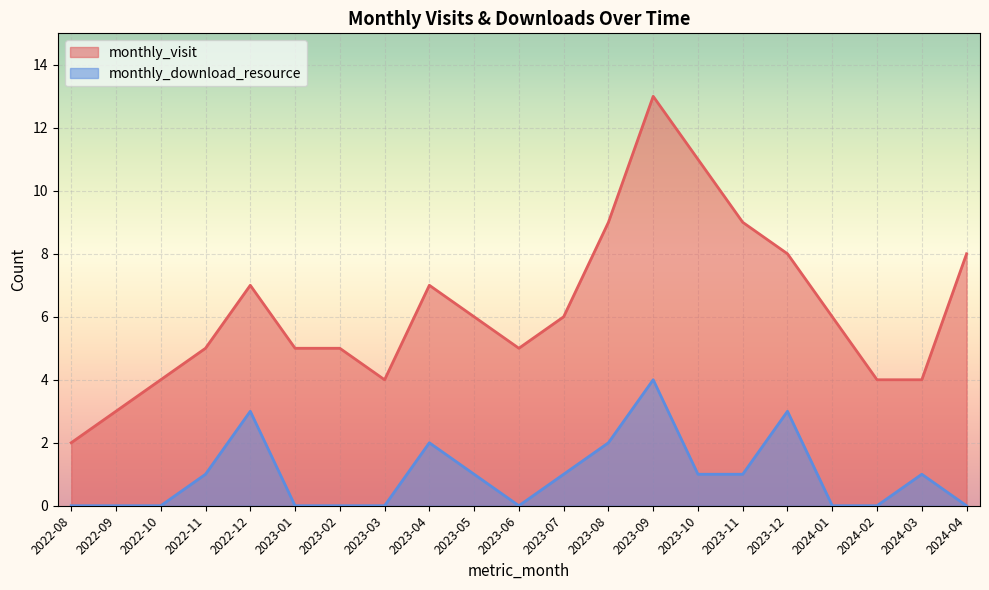

Where is the first local minimum for monthly_visit?

2023-03